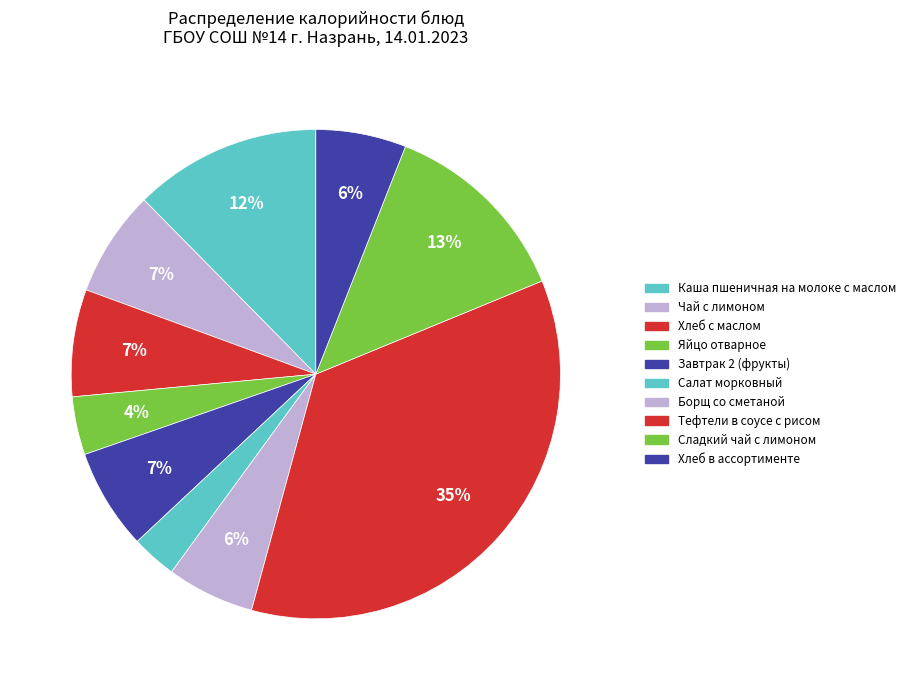

Which slice is the largest?

Тефтели в соусе с рисом